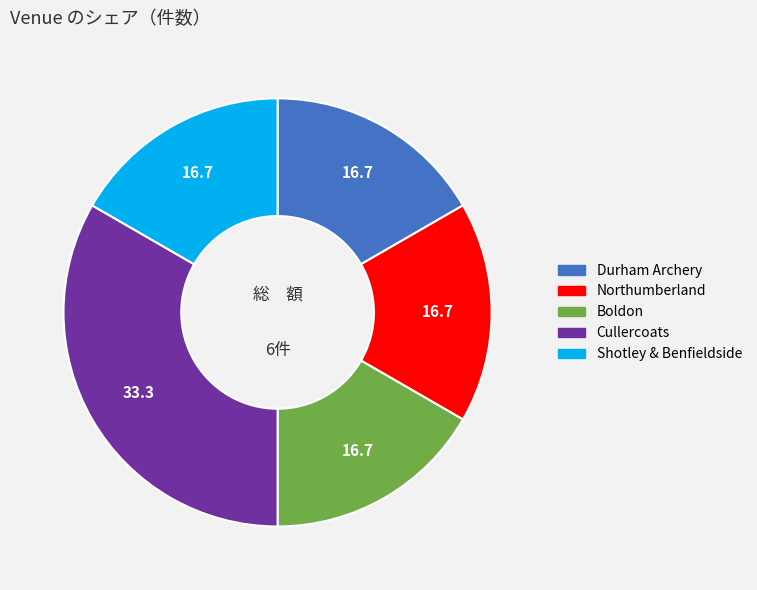

How many slices are in this pie chart?

5